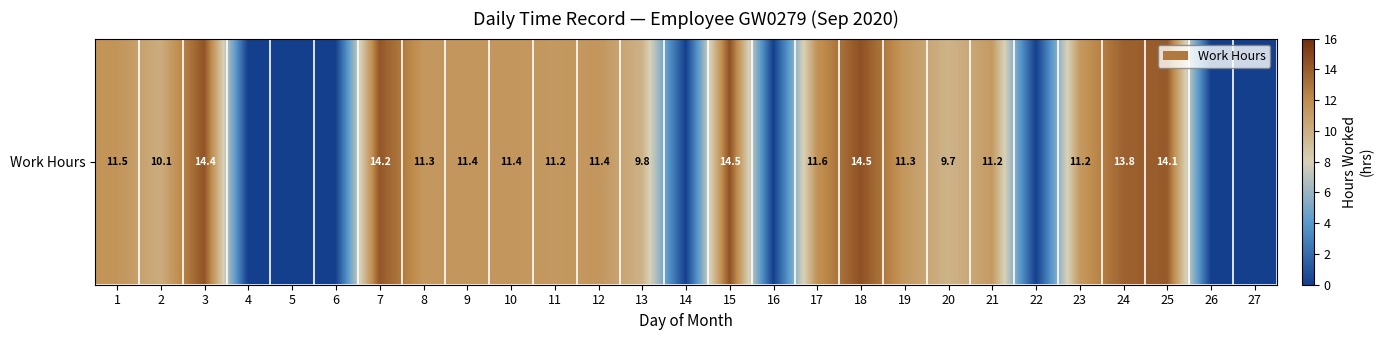

Reading left to right, list all the values displayed in this chart.

11.5	10.1	14.4	0.0	0.0	0.0	14.2	11.3	11.4	11.4	11.2	11.4	9.8	0.0	14.5	0.0	11.6	14.5	11.3	9.7	11.2	0.0	11.2	13.8	14.1	0.0	0.0